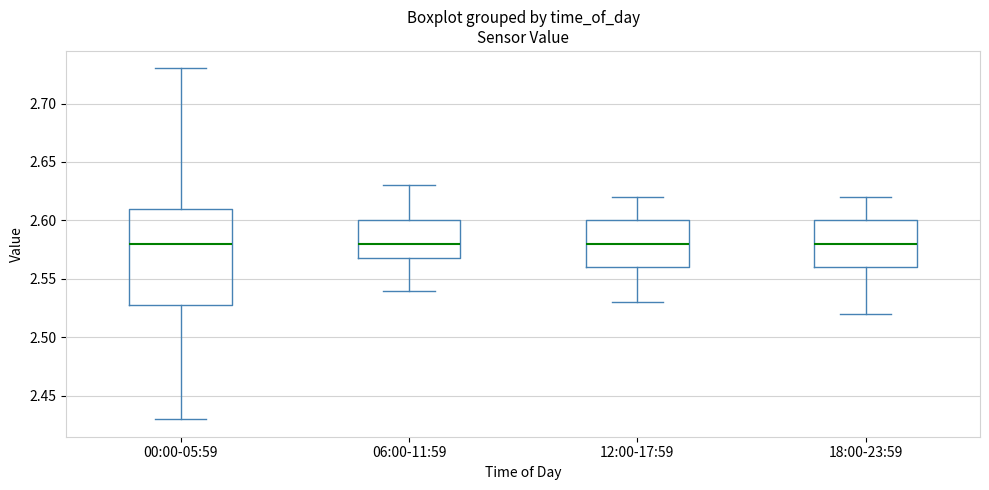

Where is the upper edge of the box for 00:00-05:59 on the y-axis? The values are not printed on the chart, so give them approximately, as read against the axis.

2.61